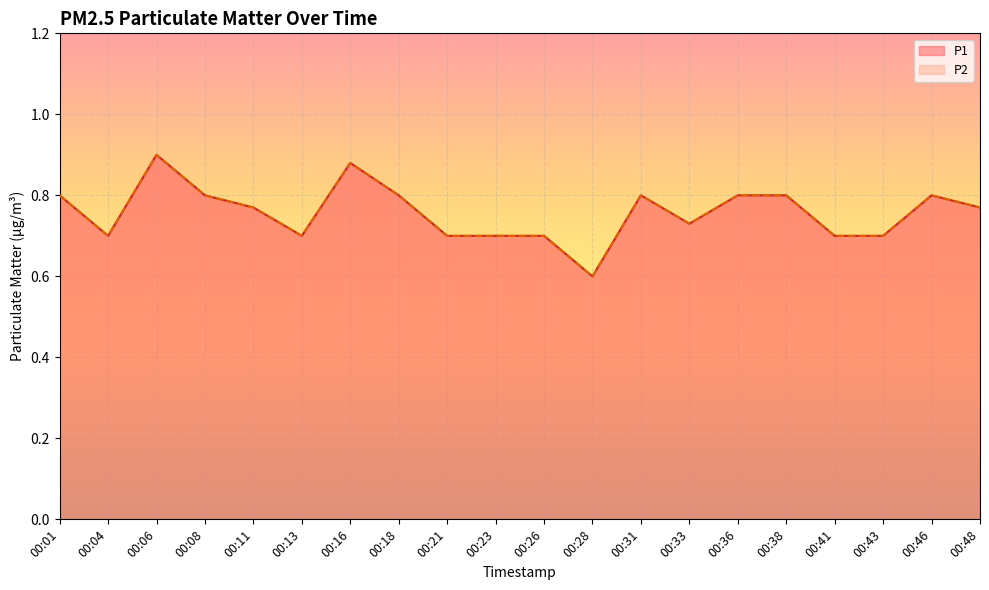

What are all the series names shown in the legend?

P1, P2